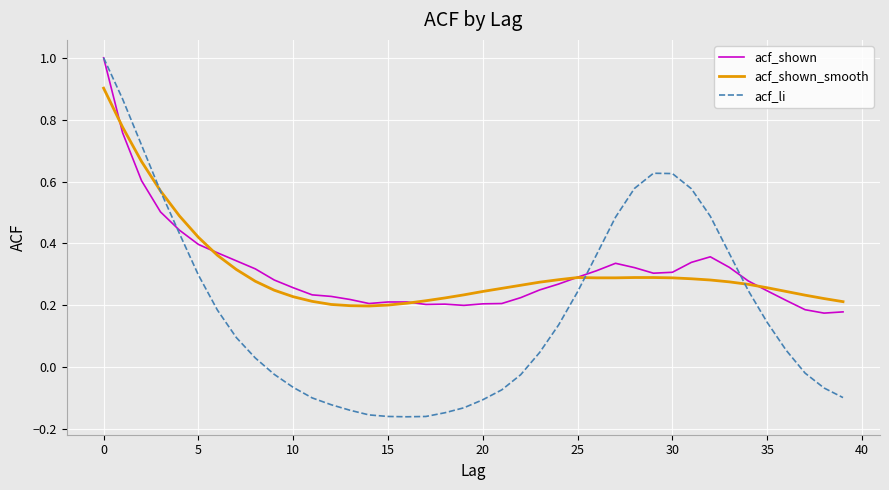

At how many categories does at least one series exceed 0?

40